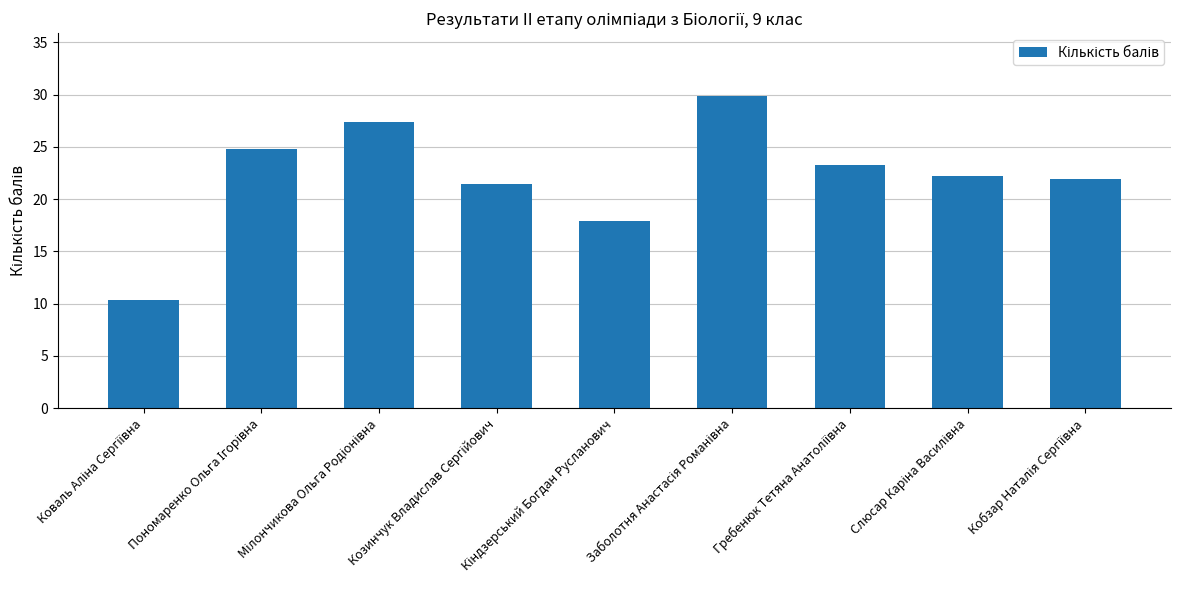

What is the value of the 8th bar from the left?

22.2